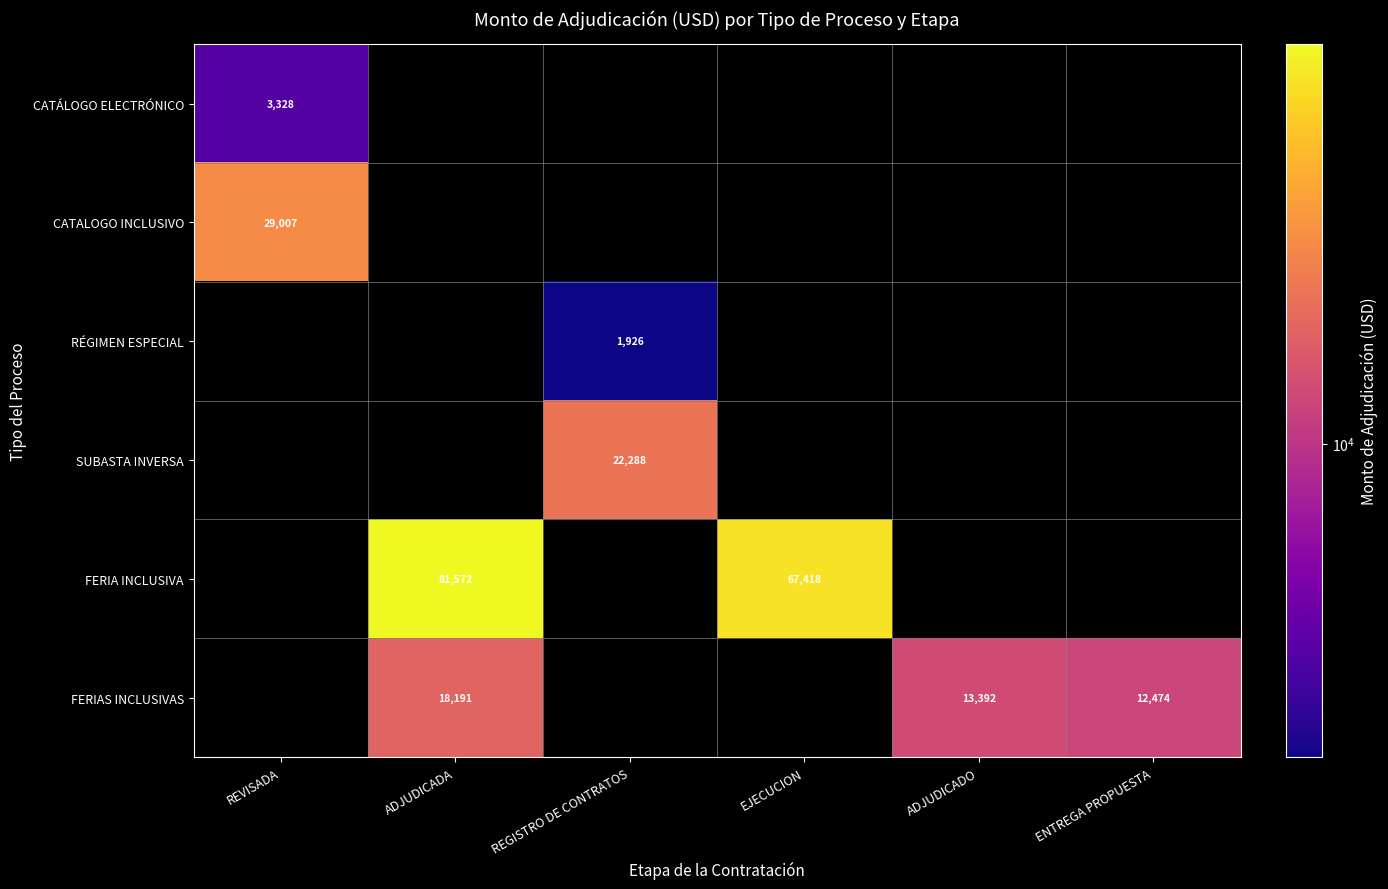

The value of CATÁLOGO ELECTRÓNICO at REVISADA is 3328. True or false?

True